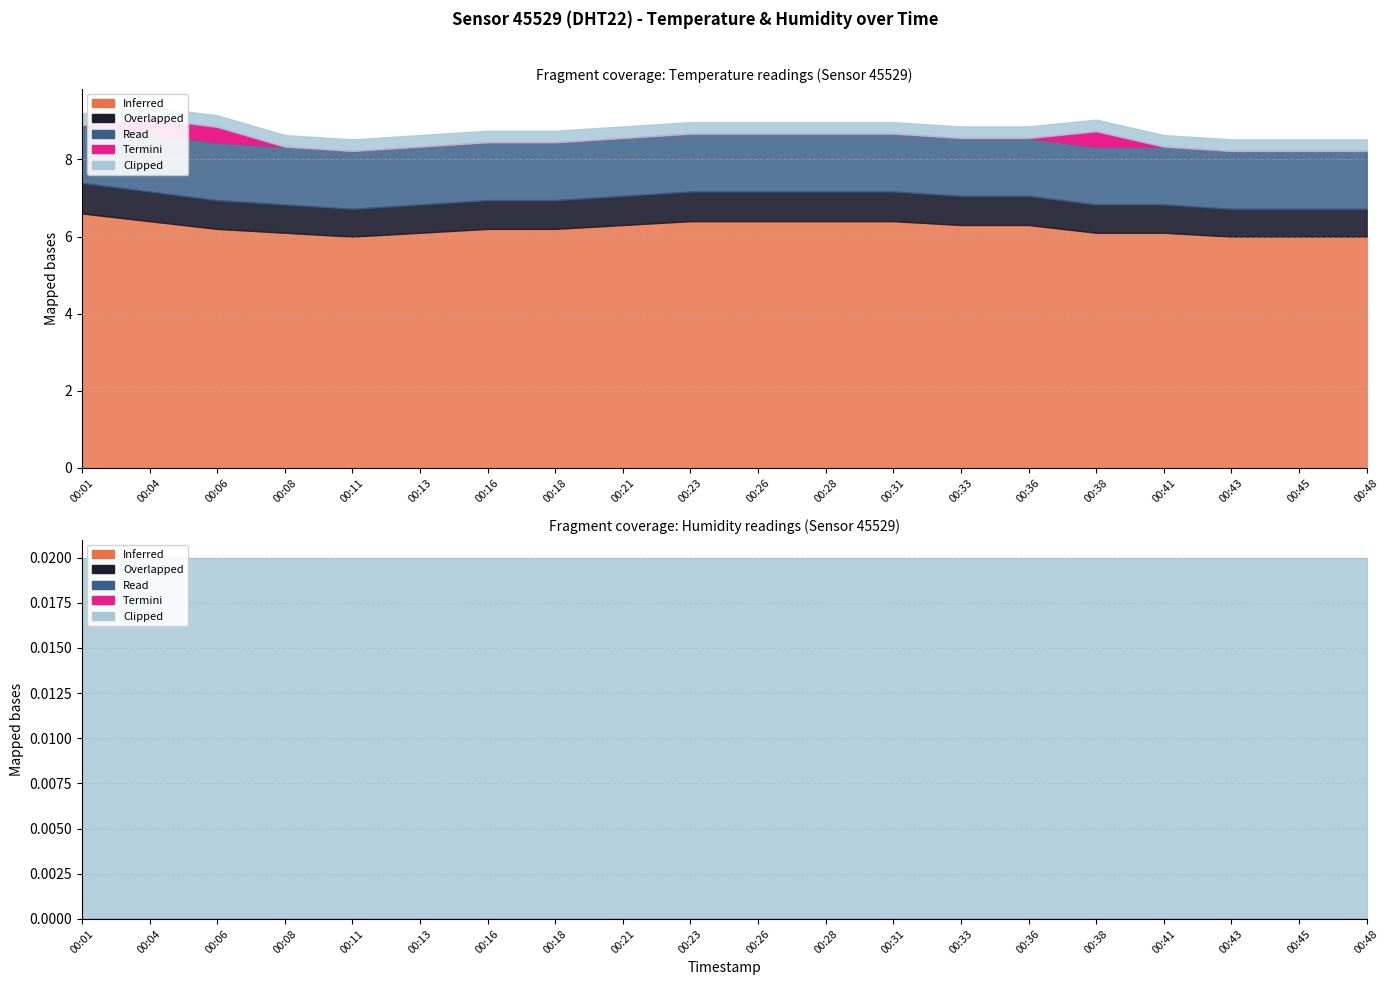

How many lines are shown in the chart?

2